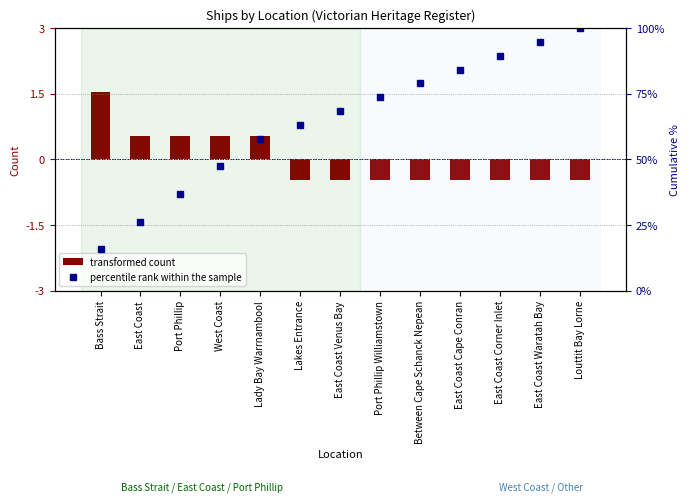

What is the difference between the second highest and second lowest values in the transformed count series?

1.0